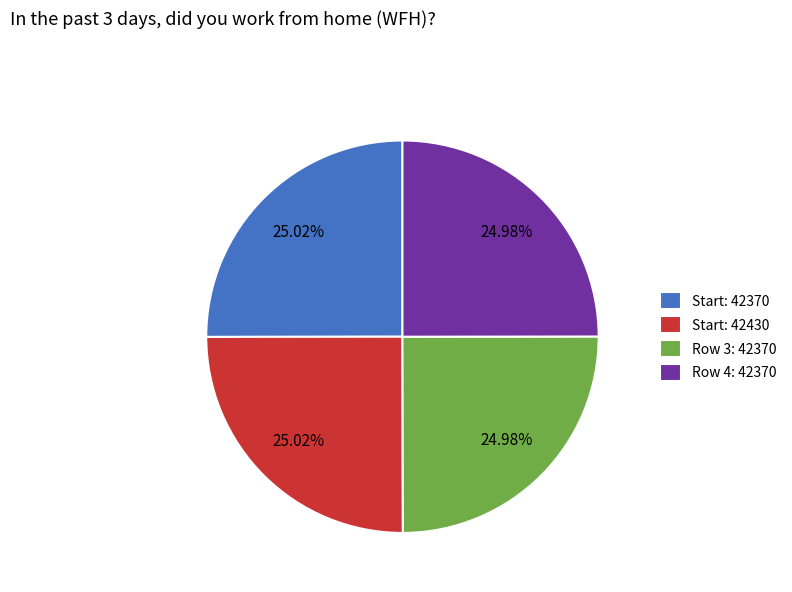

Is there a majority slice in this chart?

No